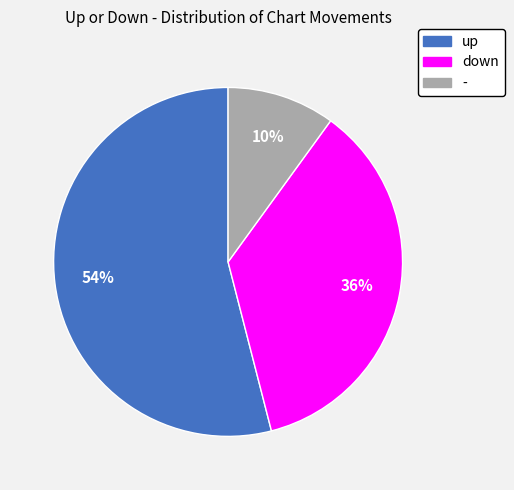

The - slice represents 10% of the pie. True or false?

True